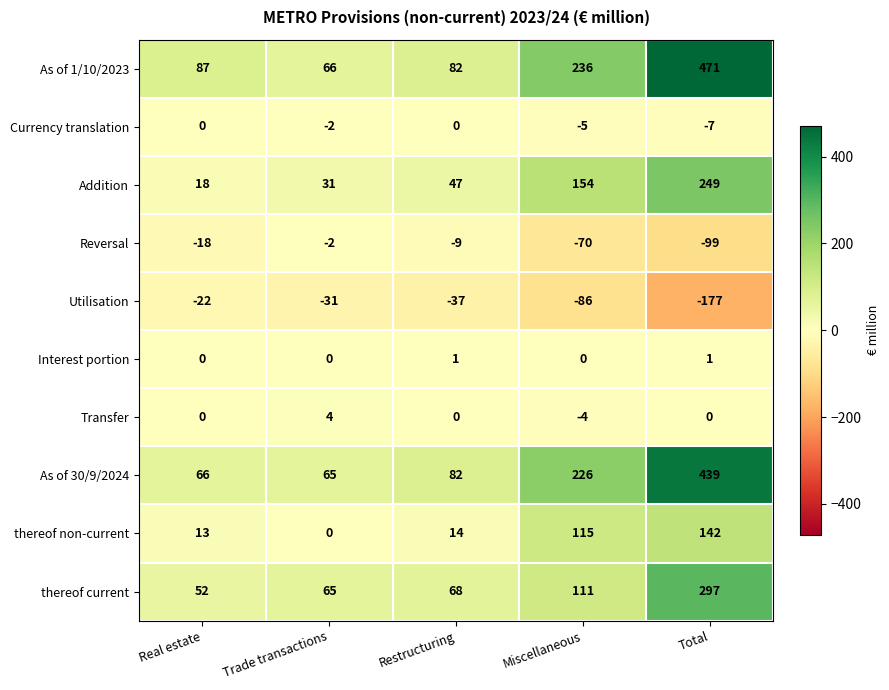

Is it true that Interest portion equals 0 at Real estate?

True